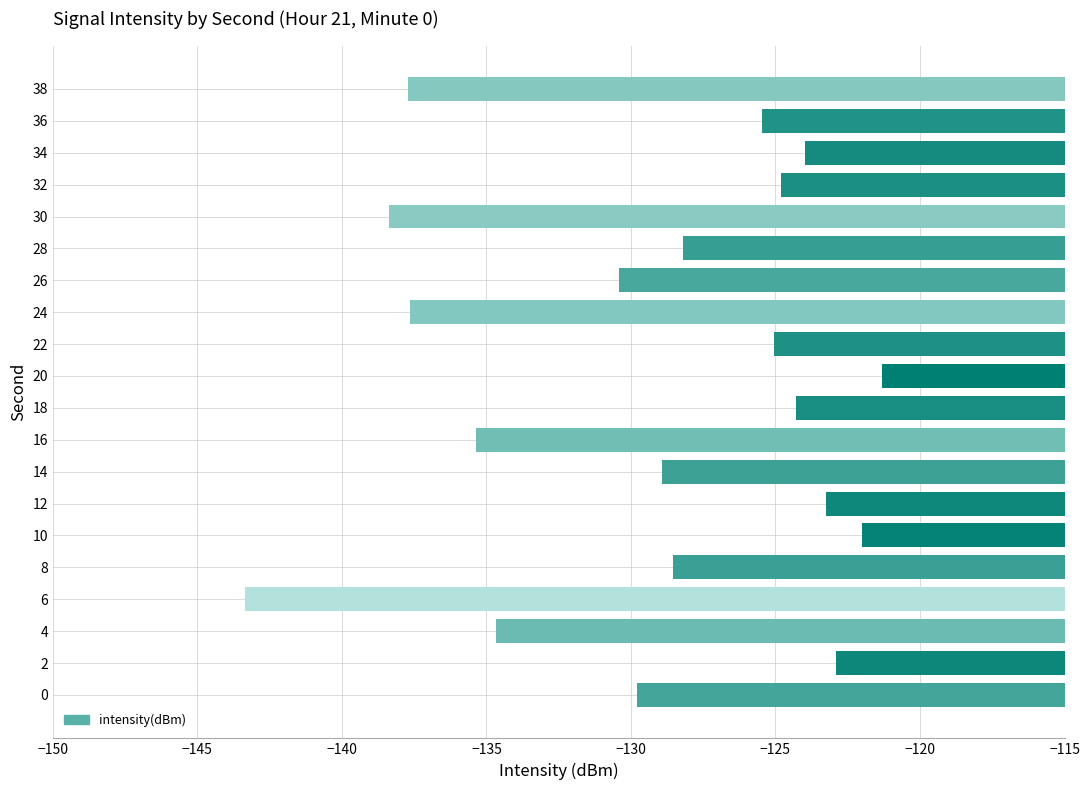

What is the smallest value displayed?

-143.4